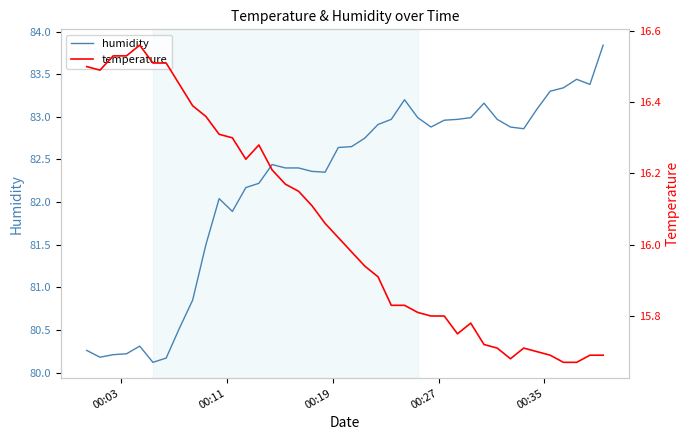

Count the number of categories in the chart.

40